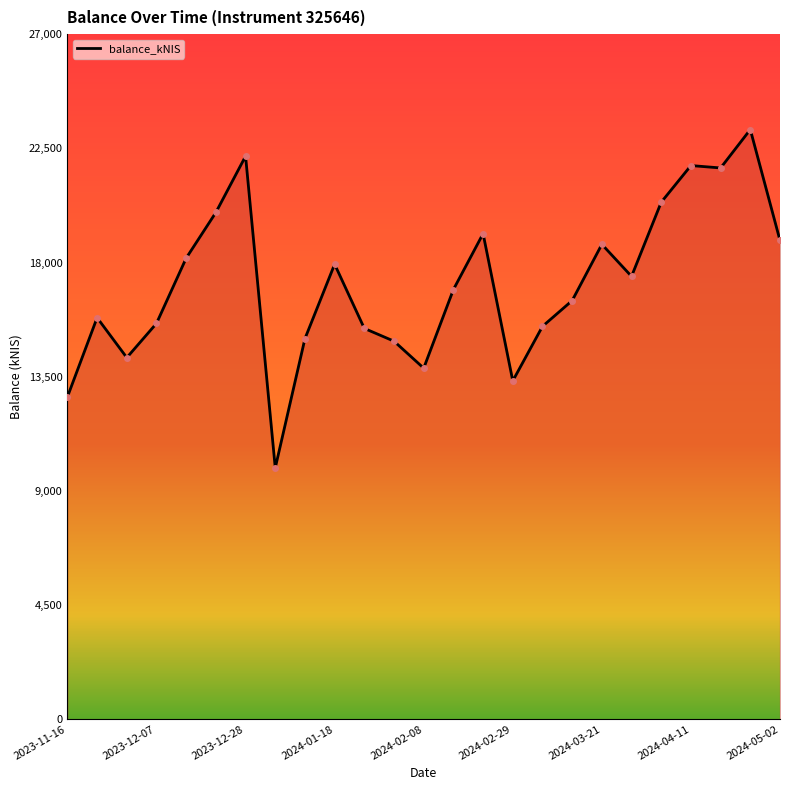

How many lines are shown in the chart?

1